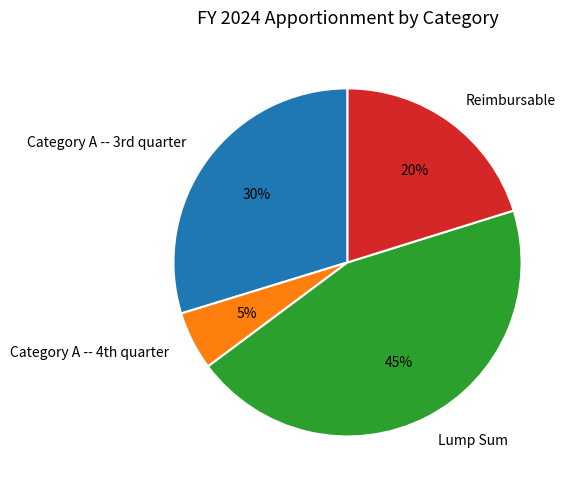

How many segments does this pie chart have?

4